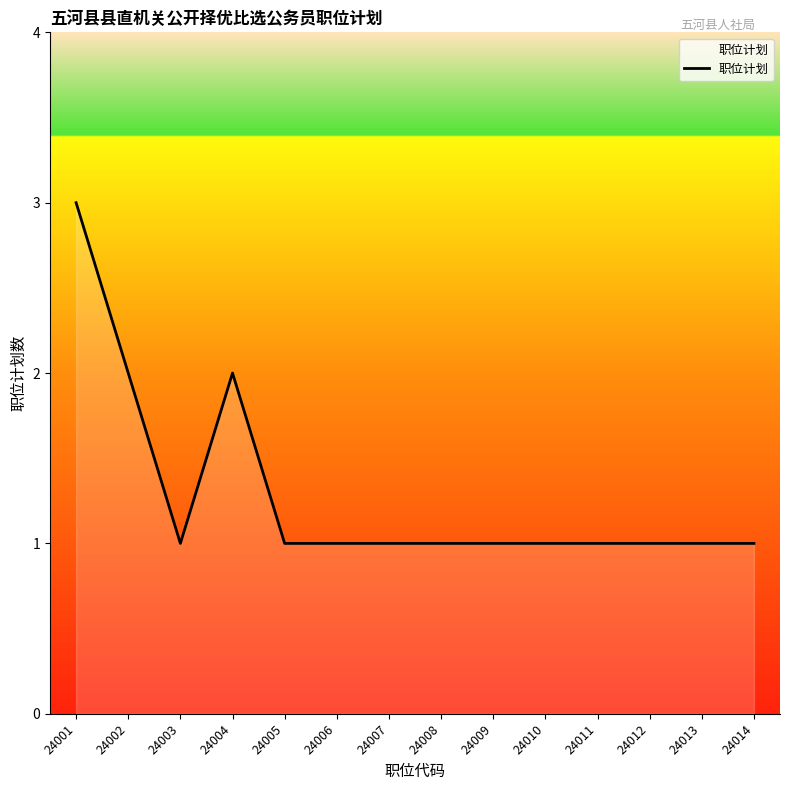

How many values are between 1 and 2?

13